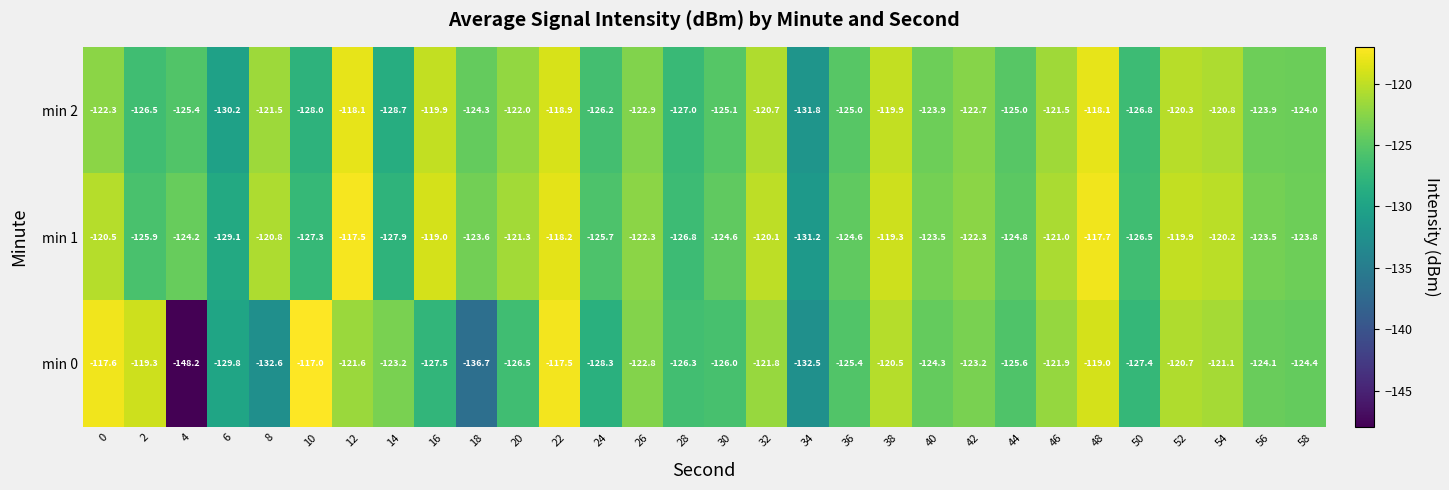

True or false: min 0 has a value of -211.6 at 38.

False